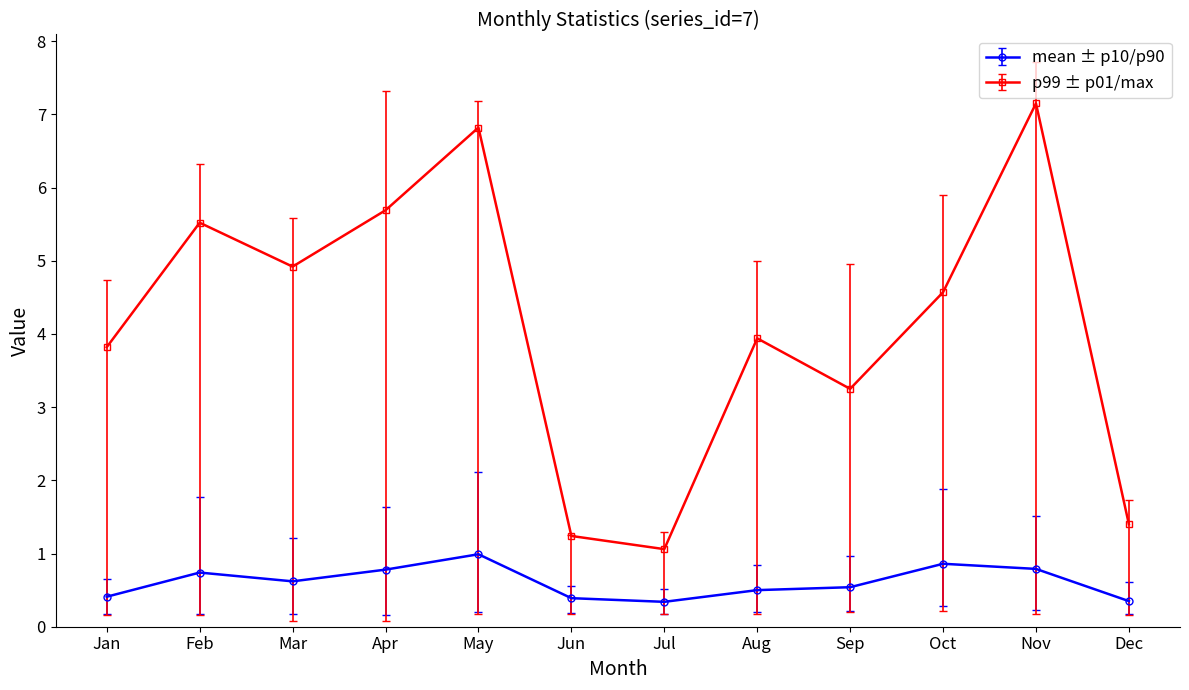

What is the sum of all p99 ± p01/max values?

49.4